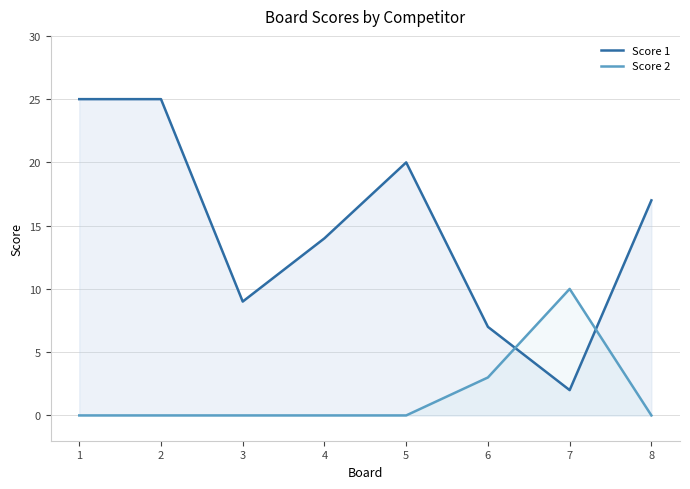

The Score 2 series shows 0 at 8. True or false?

True